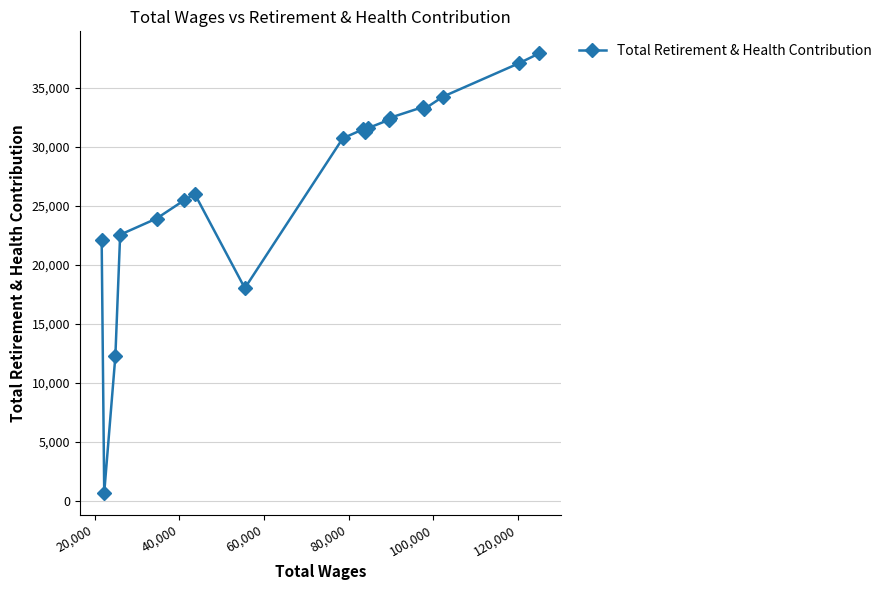

What is the difference between the second highest and second lowest values?

24866